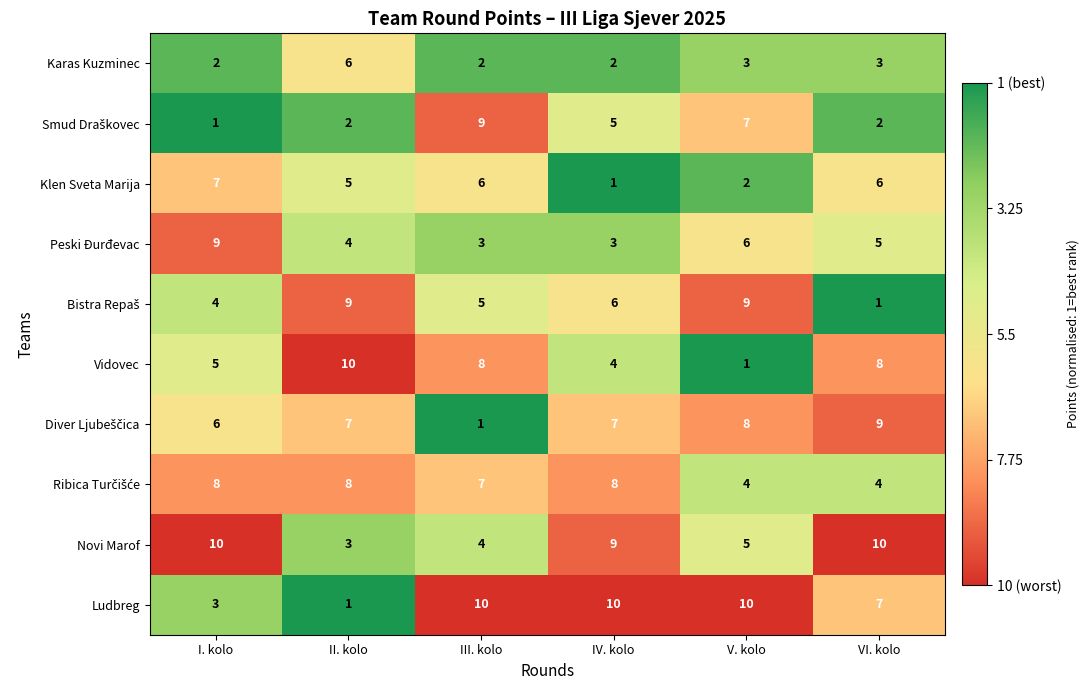

At which label does Klen Sveta Marija first exceed 6?

I. kolo